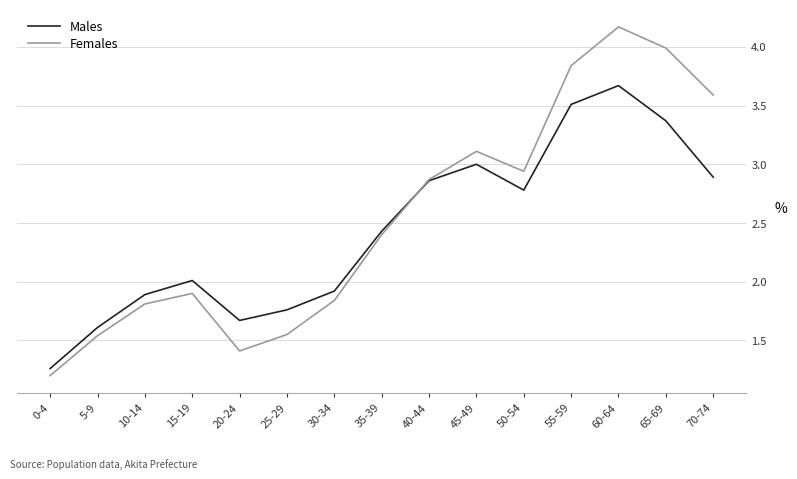

What is the sum of all Females values?

38.2